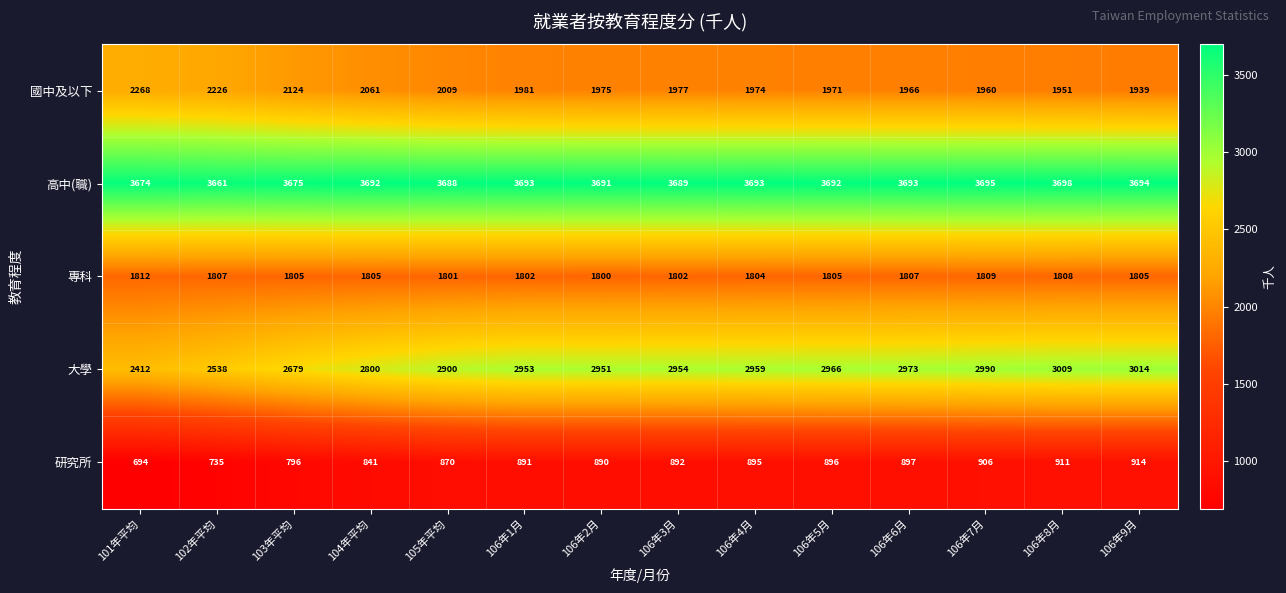

At which label is 國中及以下 closest to 2103?

103年平均